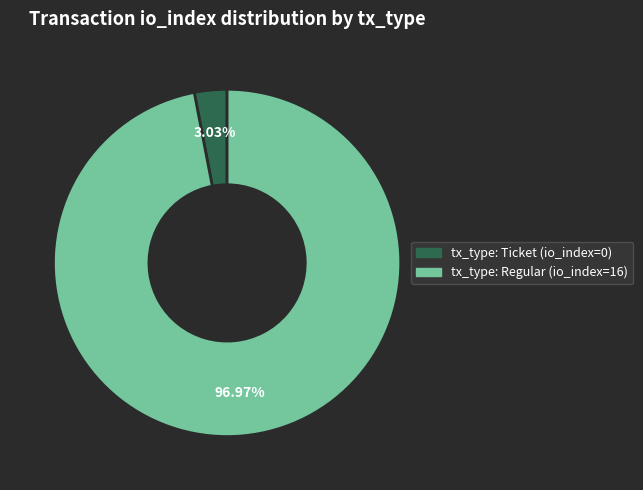

Is there a majority slice in this chart?

Yes